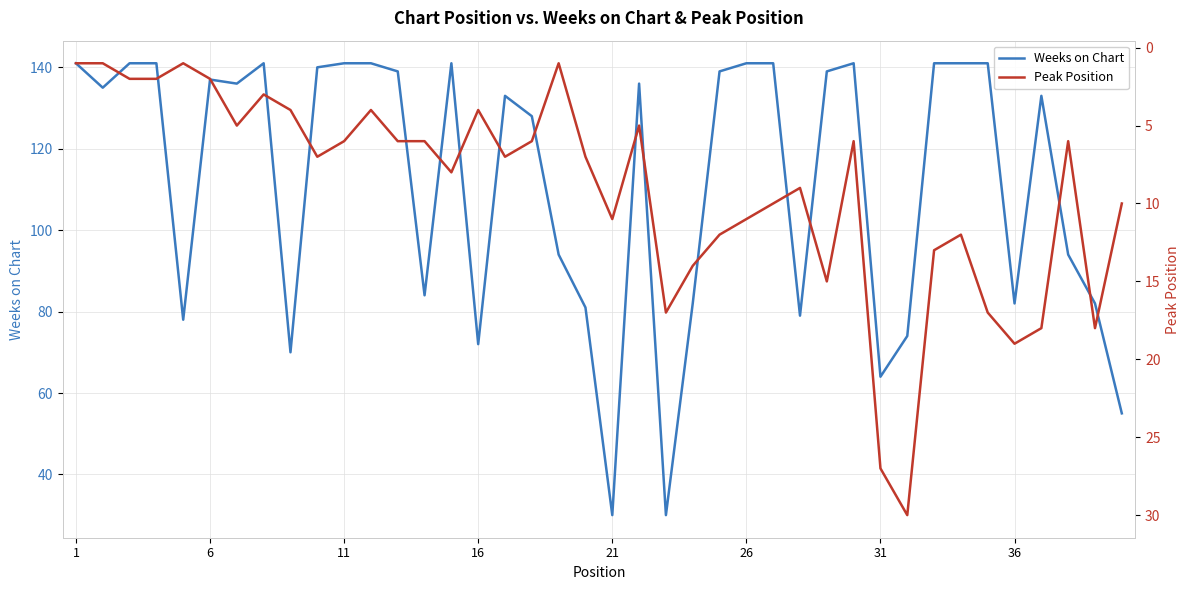

Reading right to left, what are all the values shown in this chart?

Weeks on Chart: 55	82	94	133	82	141	141	141	74	64	141	139	79	141	141	139	82	30	136	30	81	94	128	133	72	141	84	139	141	141	140	70	141	136	137	78	141	141	135	141
Peak Position: 10	18	6	18	19	17	12	13	30	27	6	15	9	10	11	12	14	17	5	11	7	1	6	7	4	8	6	6	4	6	7	4	3	5	2	1	2	2	1	1